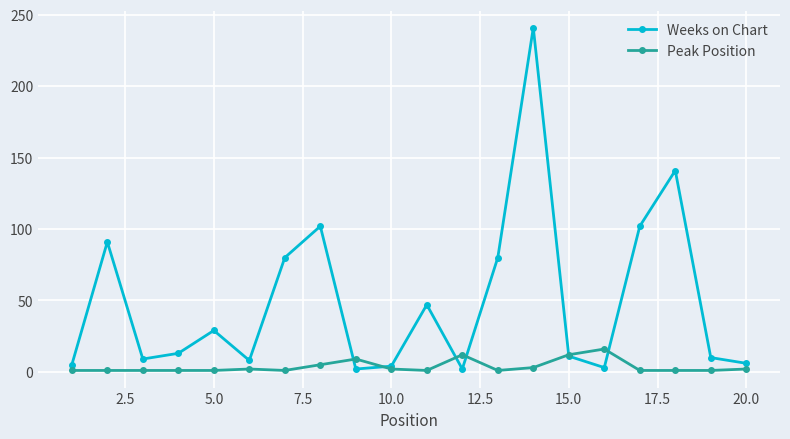

True or false: Peak Position has more than 2 interior local peaks.

True